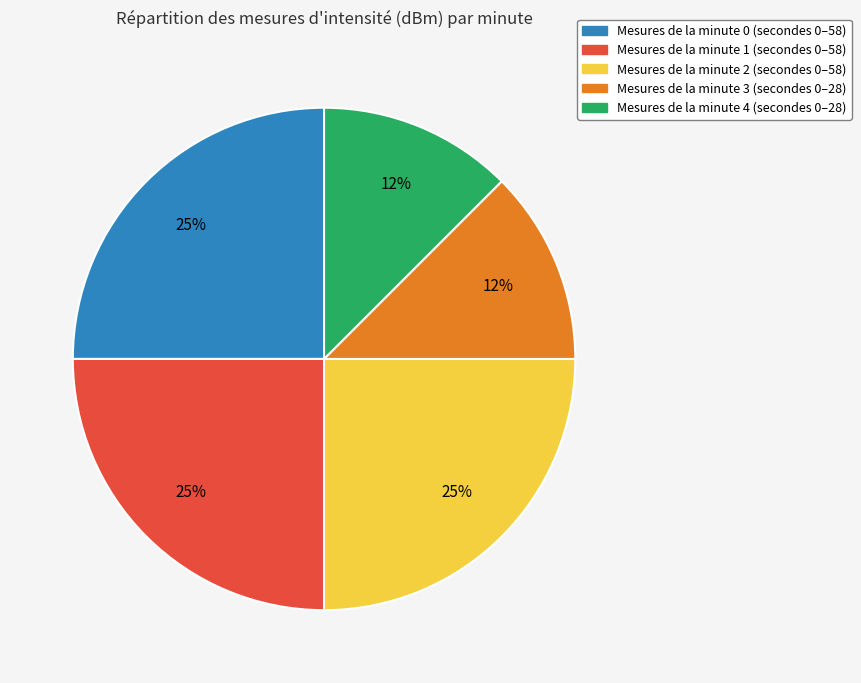

Between Mesures de la minute 1 (secondes 0–58) and Mesures de la minute 3 (secondes 0–28), which is larger?

Mesures de la minute 1 (secondes 0–58)